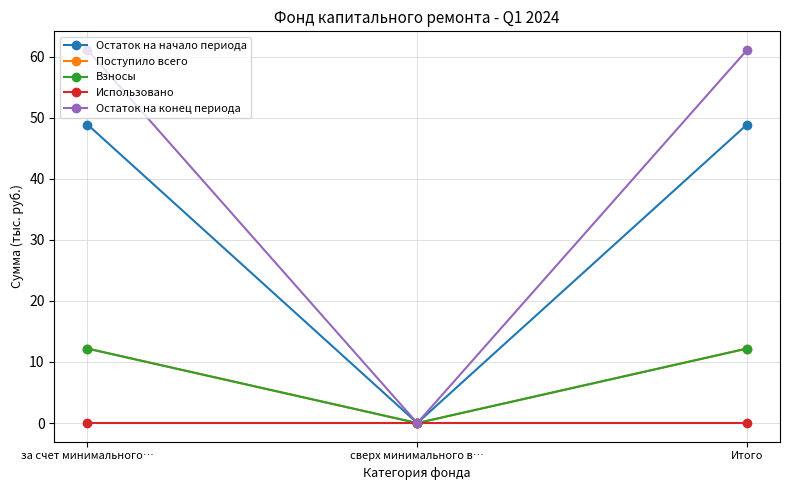

Is this an area chart (filled region under the line)?

No